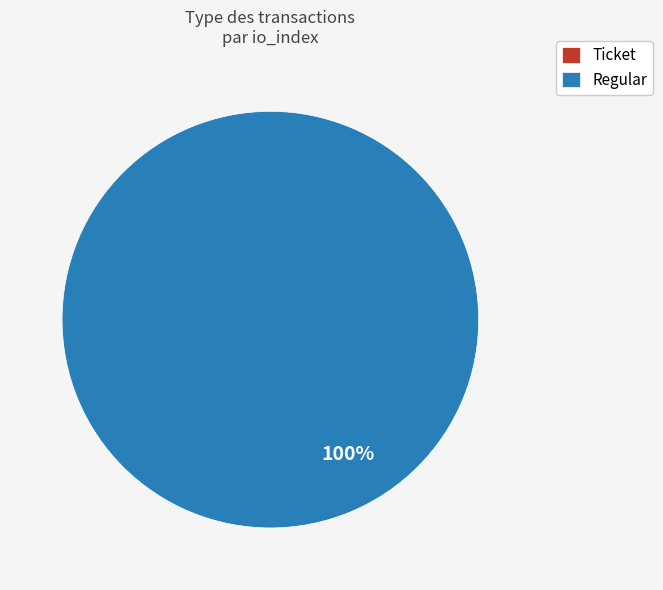

To the nearest percent, what is the difference between the Ticket and Regular slice percentages?

100%